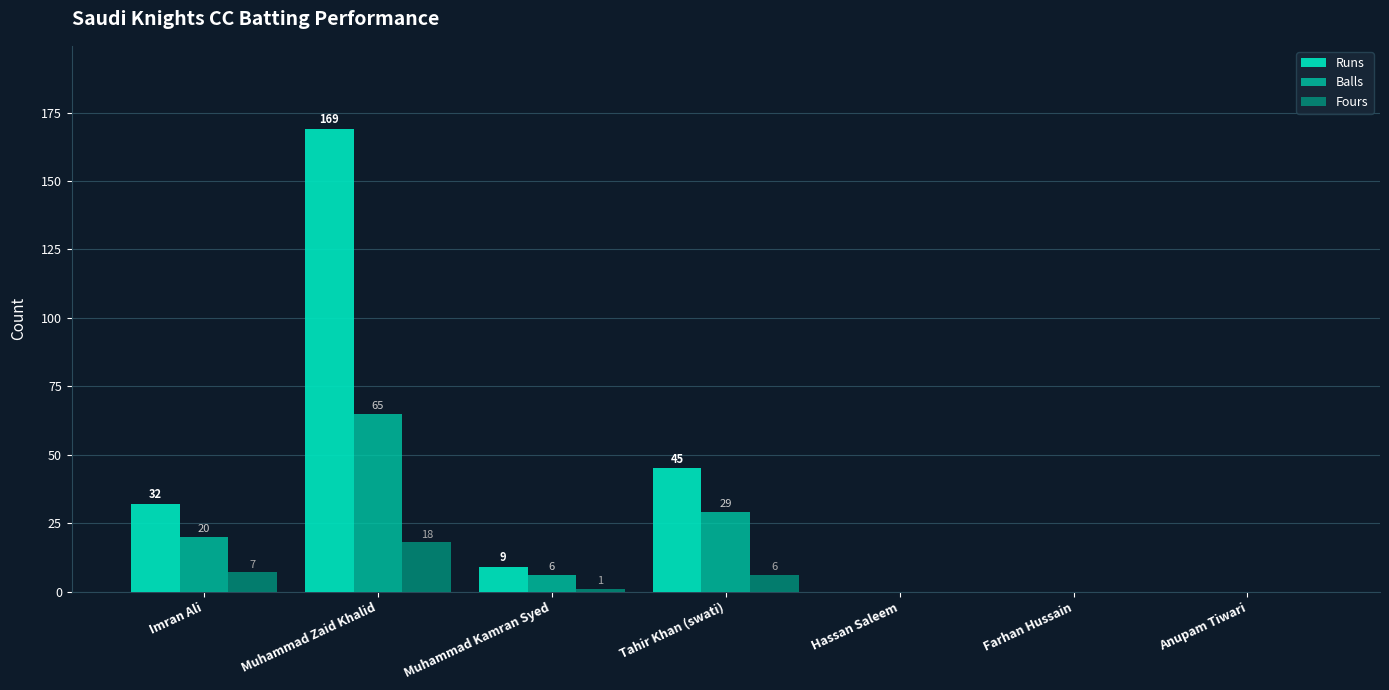

Are the bars grouped side by side (vs. stacked)?

Yes